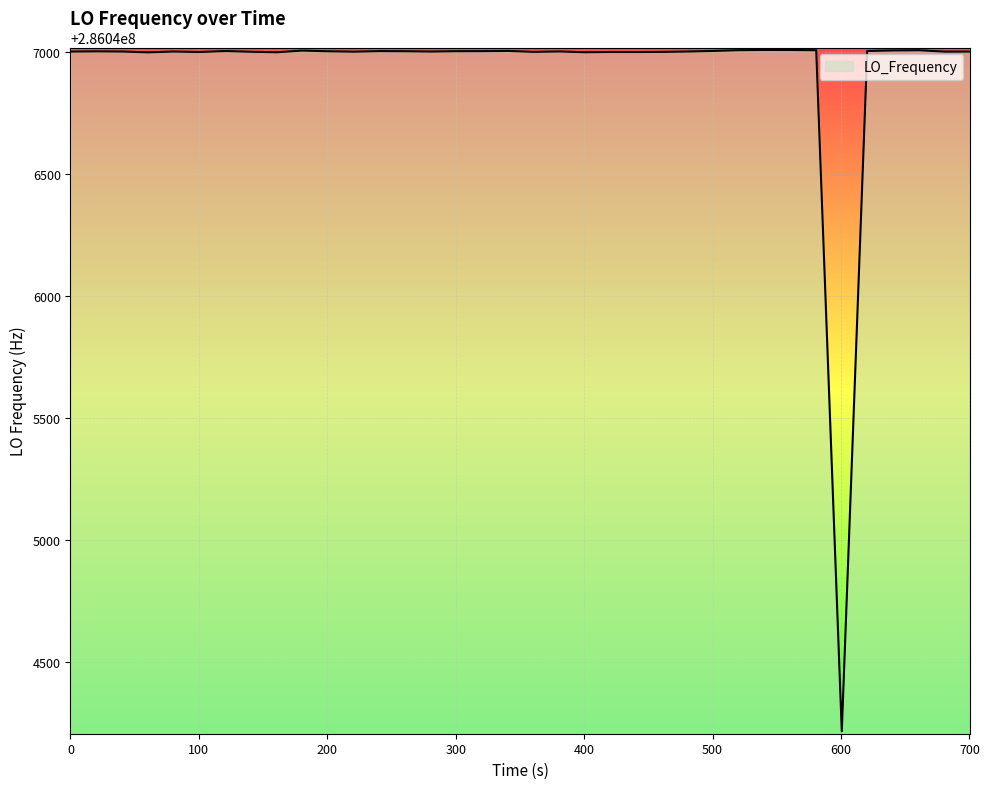

What is the minimum value shown in the chart?

286044215.8